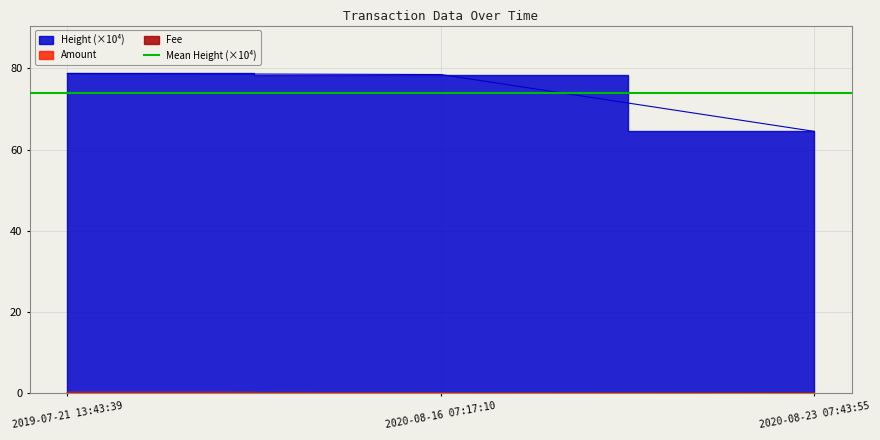

Which series has the largest total across all categories?

Height_scaled